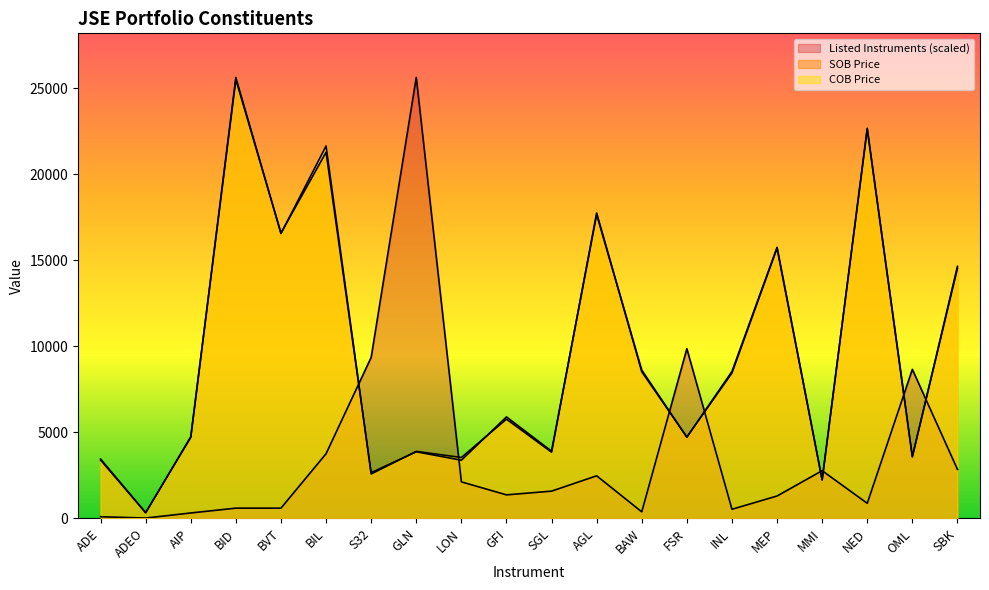

Where is the first local minimum for Listed Instruments?

ADEO